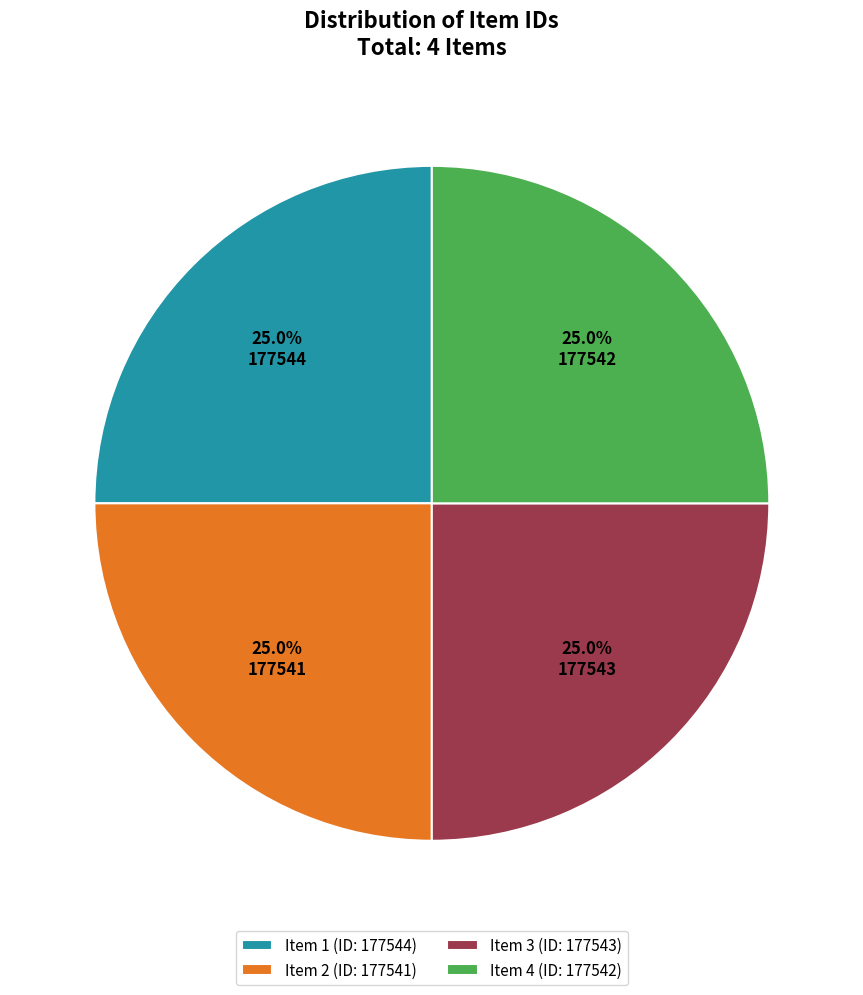

What portion of the pie excludes Item 4 (ID: 177542)?

75.0%